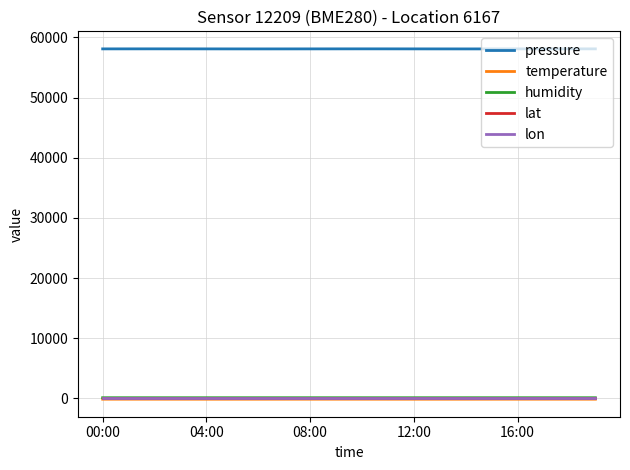

True or false: temperature and pressure intersect in this chart.

False